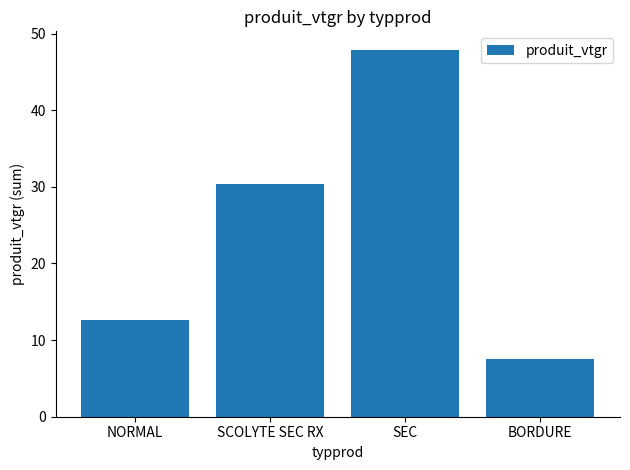

What is the greatest value displayed?

47.9